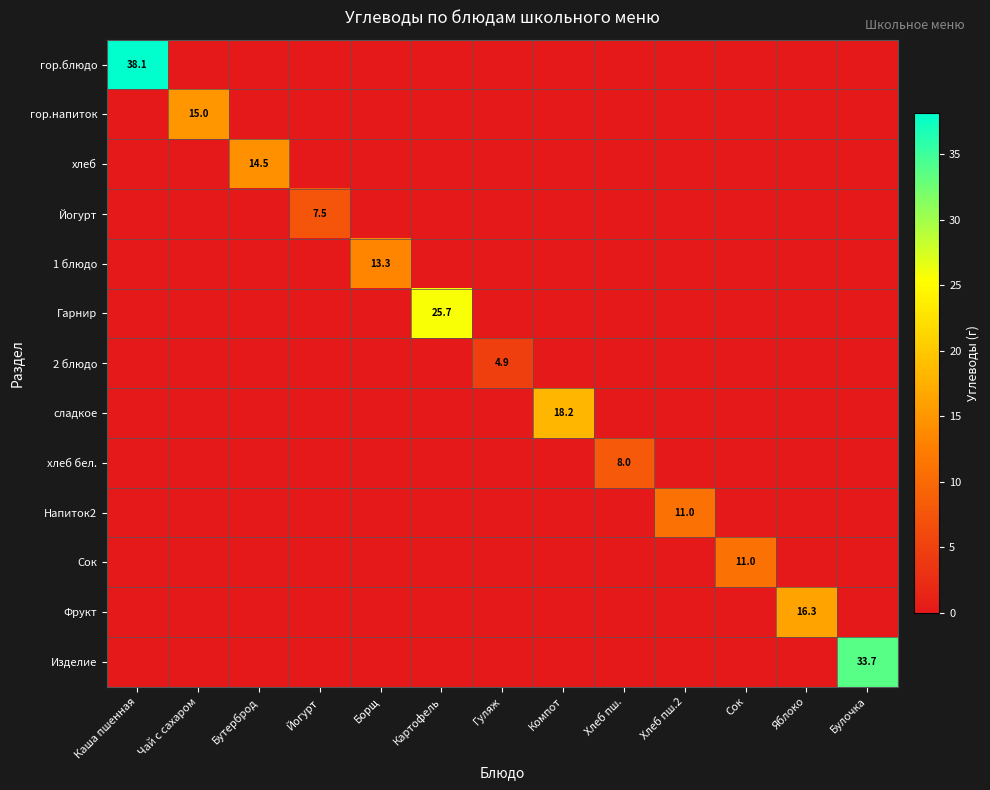

Which series has the largest total across all categories?

гор.блюдо